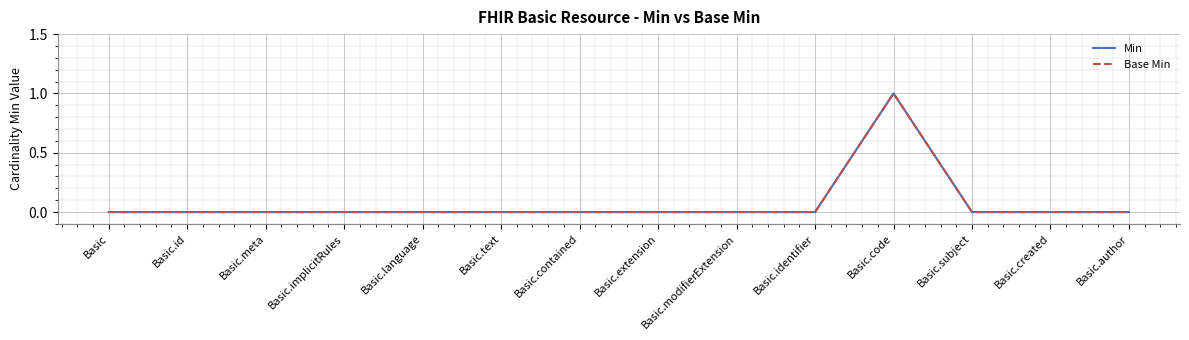

What is the label of the 1st point from the left?

Basic